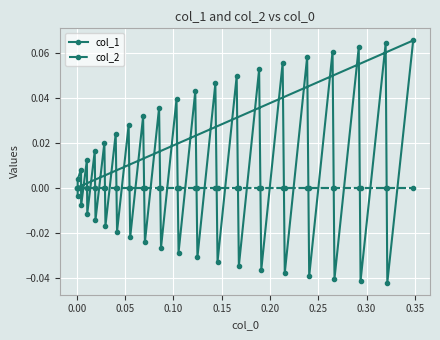

Rank the series by their average value, from highest to lowest.

col_1, col_2